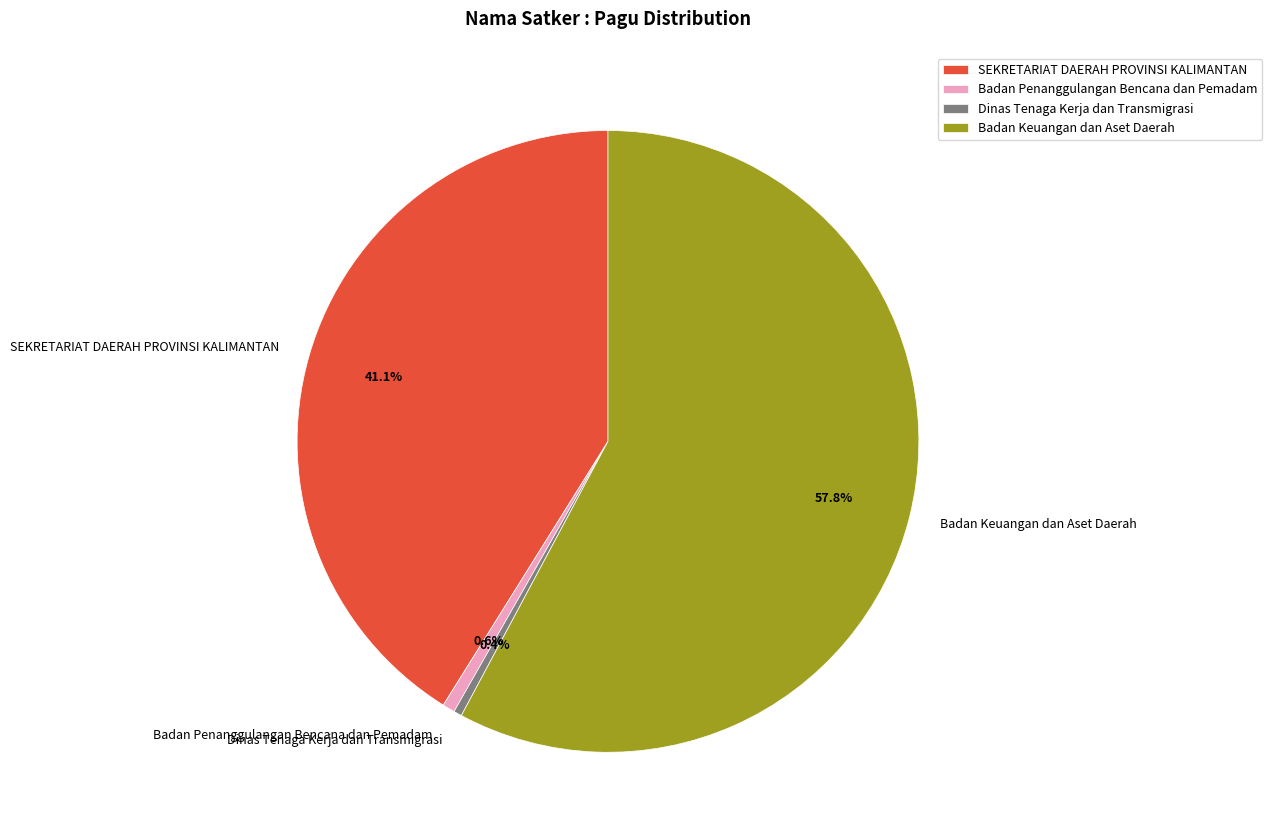

What percentage is NOT represented by Dinas Tenaga Kerja dan Transmigrasi?

99.6%